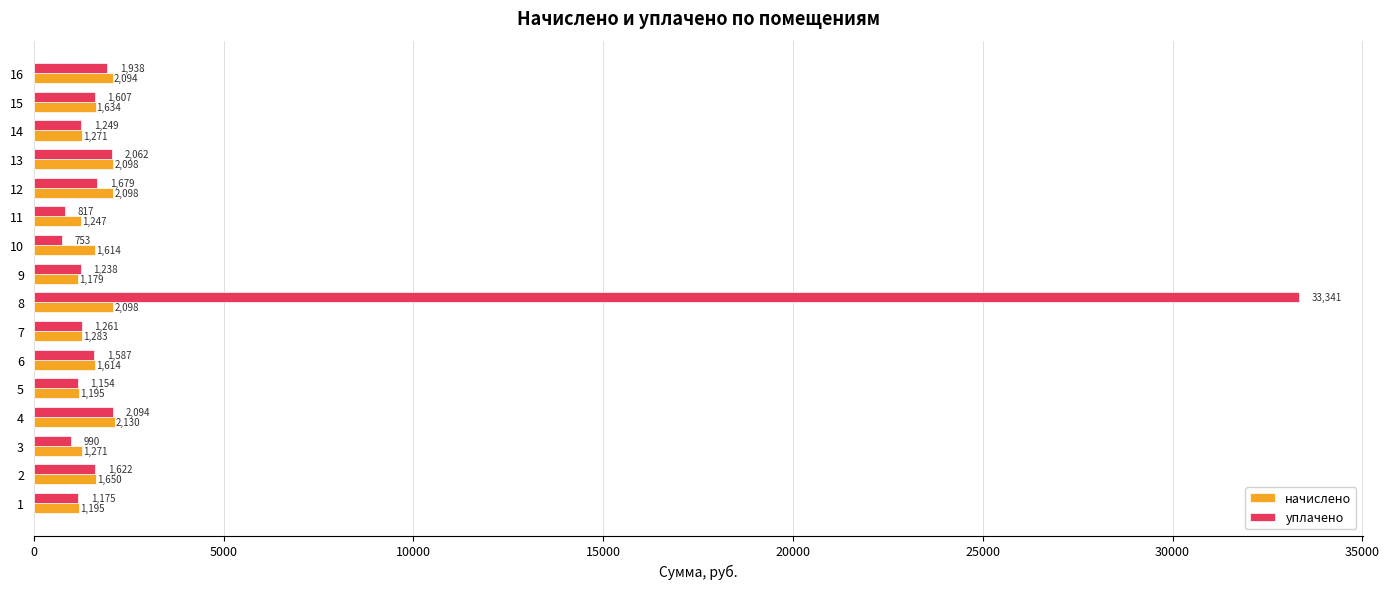

What is the total value across all series at 13?

4160.1